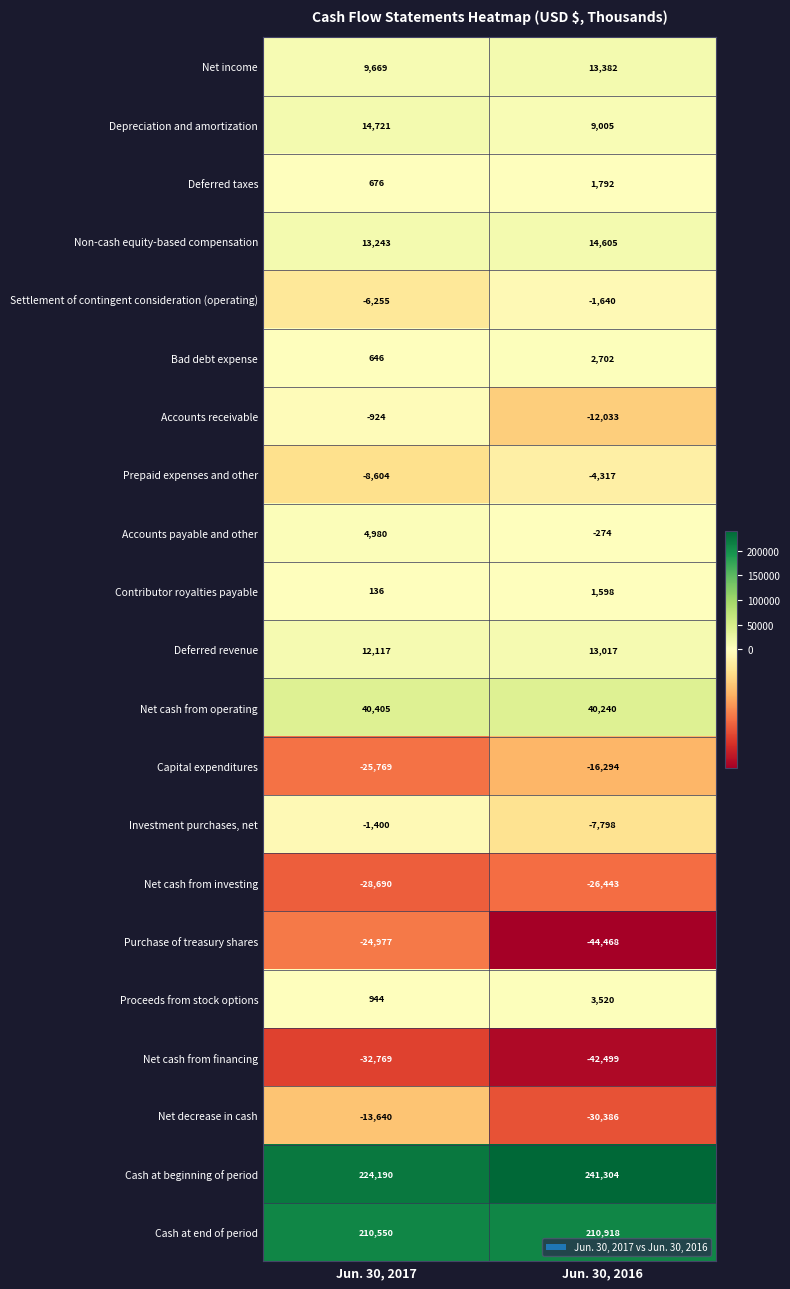

What is the sum of the Net cash from financing values at Jun. 30, 2016 and Jun. 30, 2017?

-75268